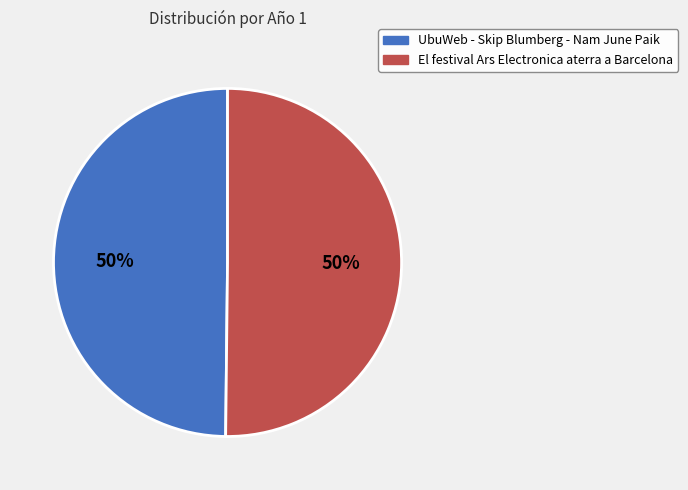

What percentage is the UbuWeb - Skip Blumberg - Nam June Paik slice, to the nearest percent?

50%